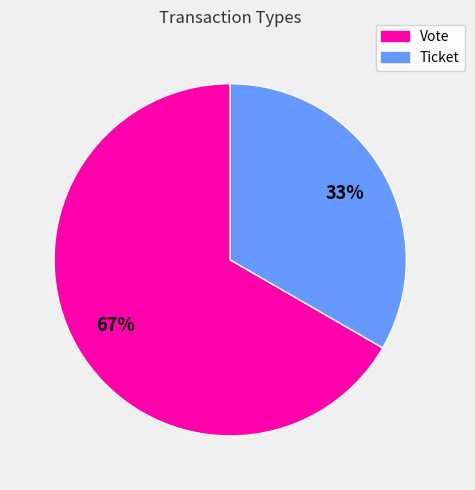

Is the sum of Ticket and Vote greater than half?

Yes